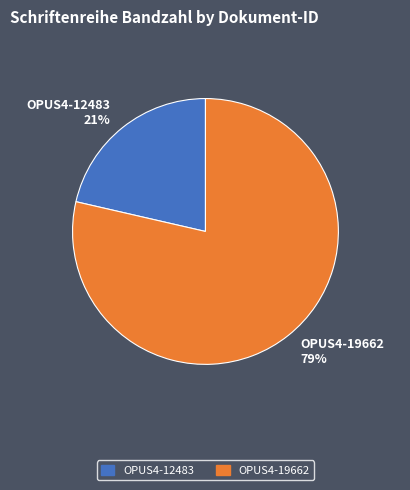

Is it true that OPUS4-19662 is 92% of the pie?

False